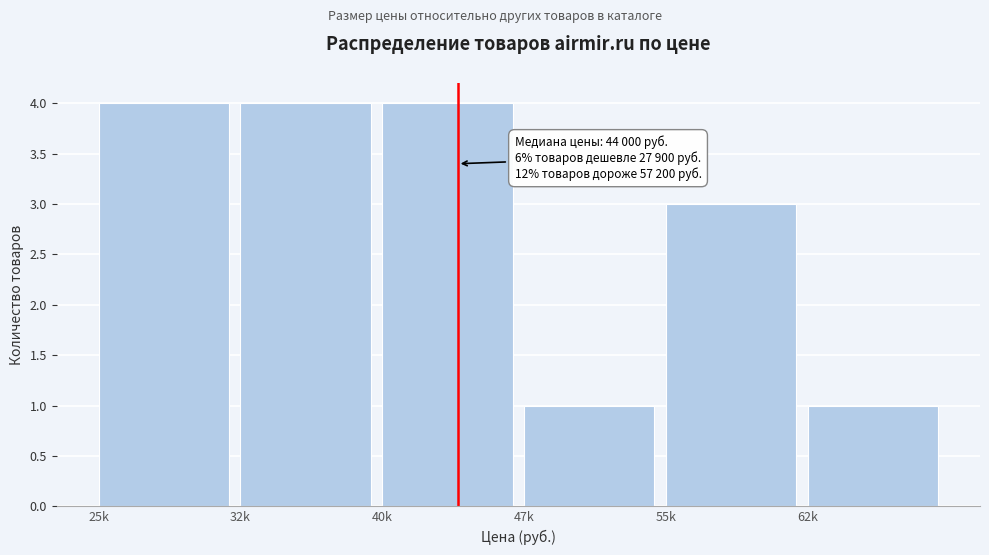

Reading left to right, transcribe all the data shown in this chart.

25k=4	32k=4	40k=4	47k=1	55k=3	62k=1